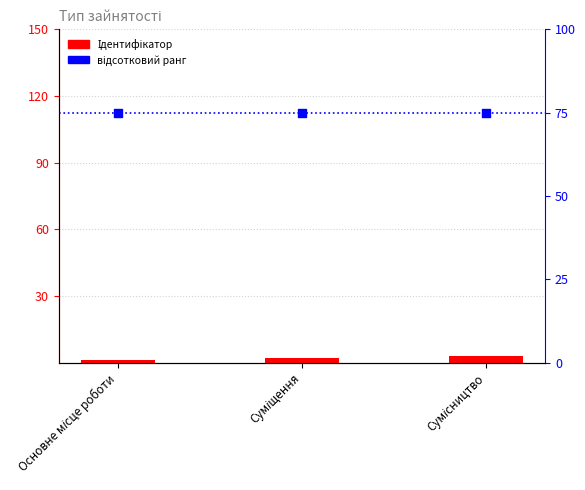

What are all the series names shown in the legend?

Ідентифікатор, відсотковий ранг